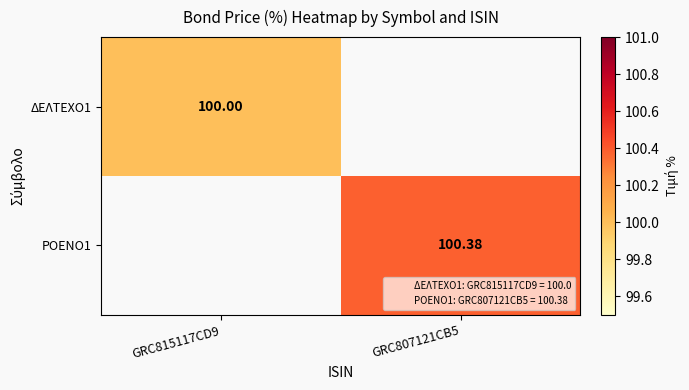

Is the value of ΡΟΕΝΟ1 at GRC815117CD9 greater than the value of ΔΕΛΤΕΧΟ1 at GRC807121CB5?

No